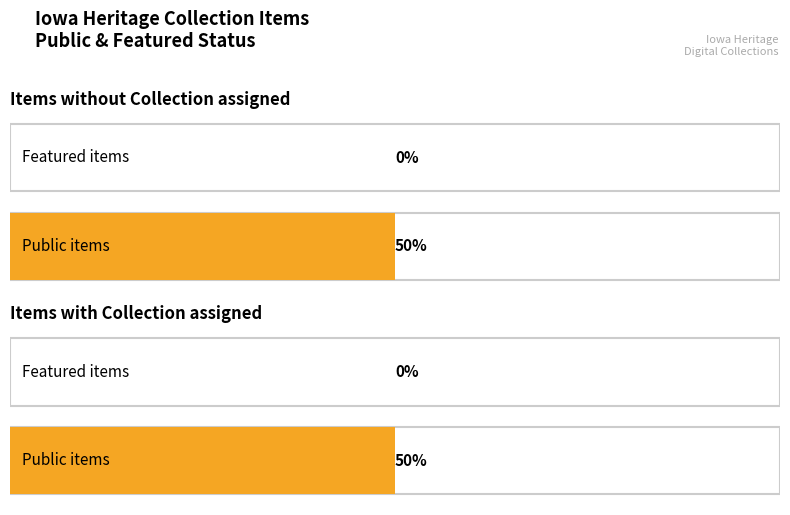

Rank the series by their average value, from lowest to highest.

featured, public